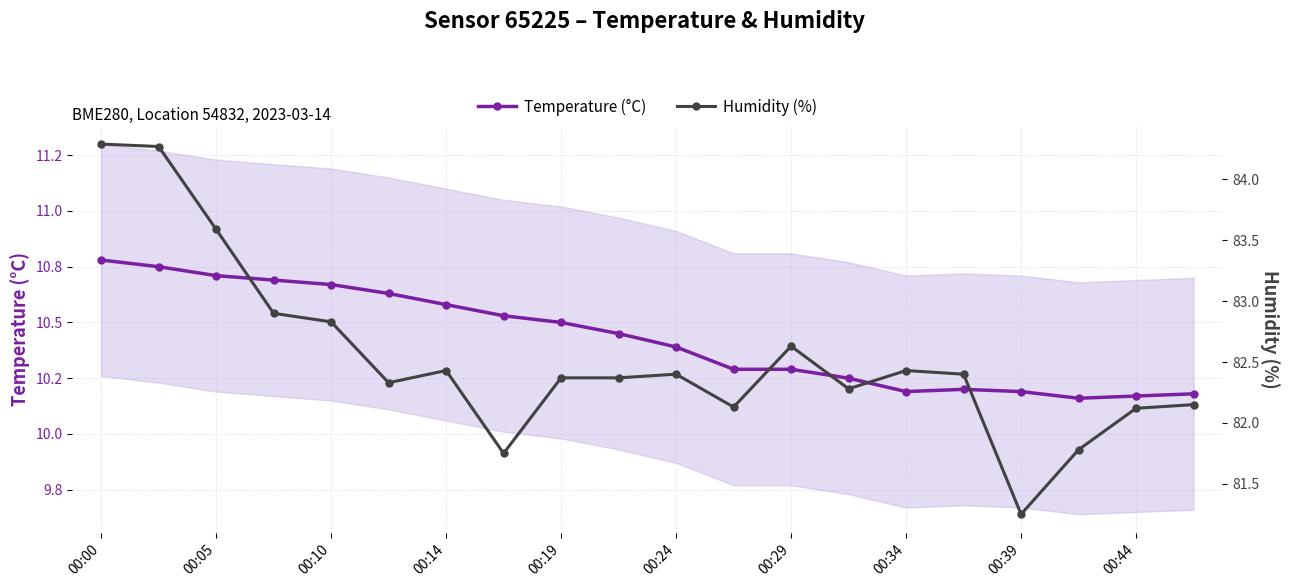

True or false: Humidity (%) and Temperature (°C) intersect in this chart.

False